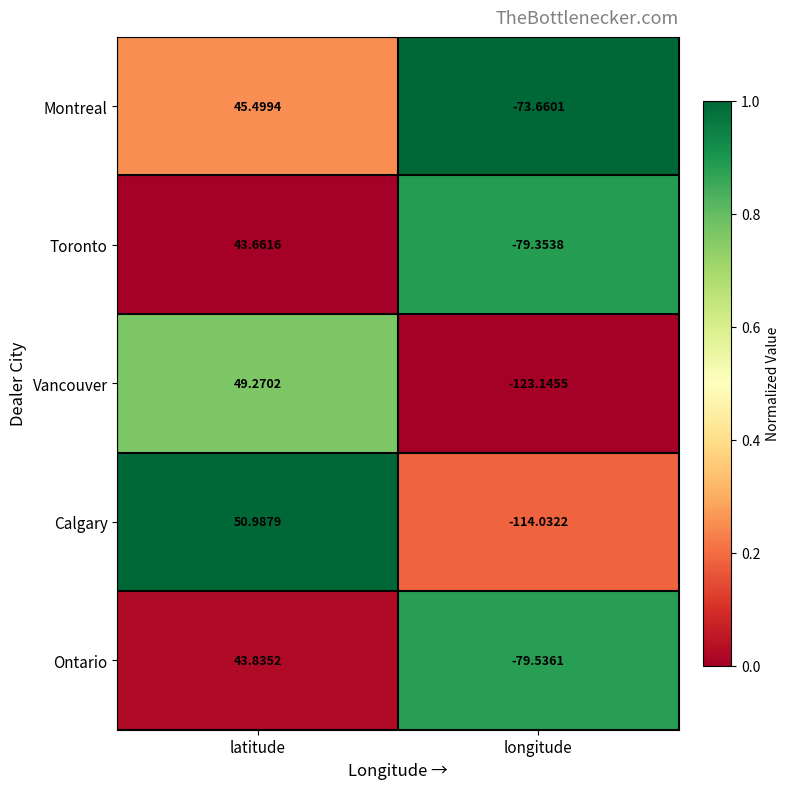

At which label does Ontario reach its peak?

latitude